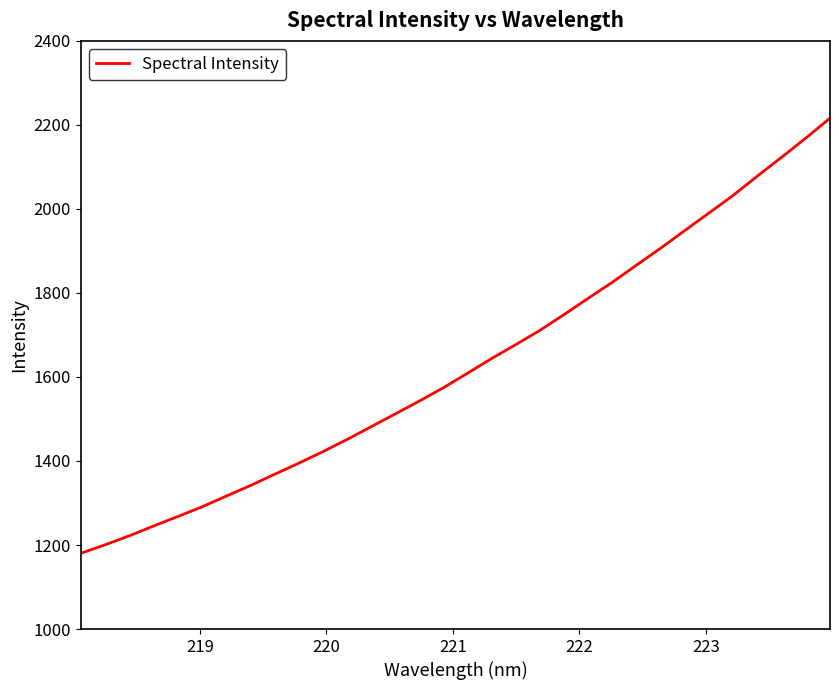

Reading right to left, transcribe all the data shown in this chart.

2216.1	2168.7	2123.3	2078.6	2032.8	1990.9	1949.2	1907.2	1866.8	1826.1	1787.9	1749.1	1711.5	1677.4	1644.3	1609.2	1574.7	1542.8	1512.1	1481.4	1451.0	1422.0	1394.6	1368.1	1341.3	1316.1	1290.6	1267.6	1245.0	1221.9	1200.4	1180.2